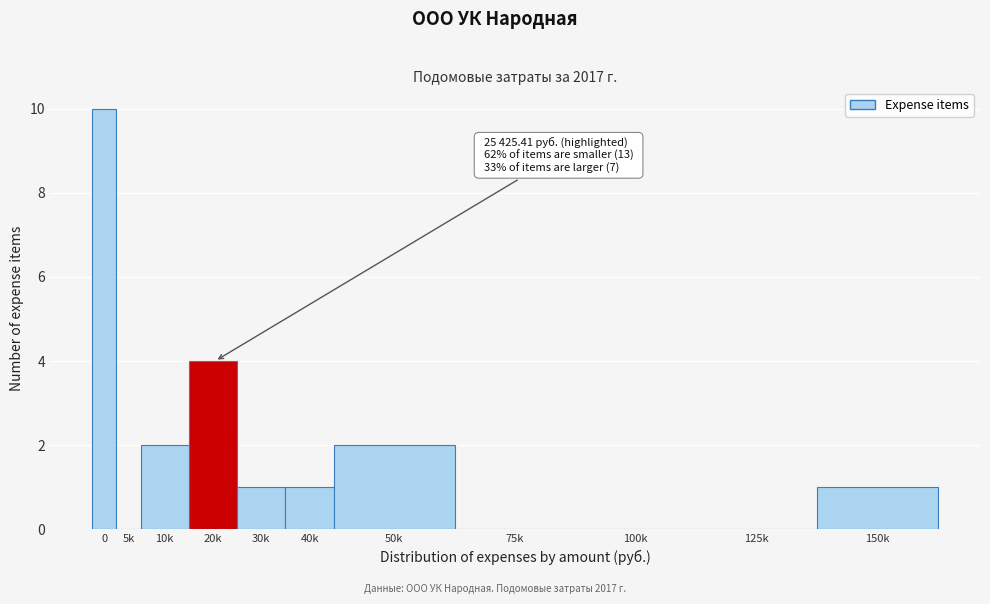

Reading right to left, list all the values displayed in this chart.

150k=1	125k=0	100k=0	75k=0	50k=2	40k=1	30k=1	20k=4	10k=2	5k=0	0=10